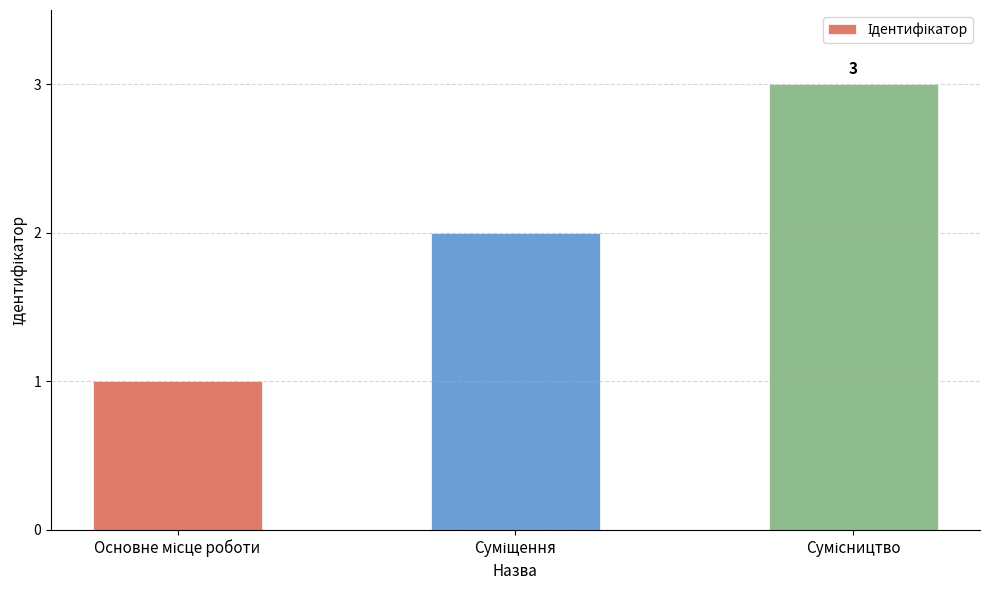

What is the maximum value shown in the chart?

3